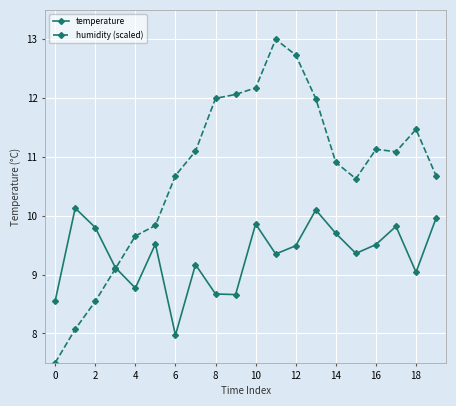

What is the smallest value displayed?

7.5